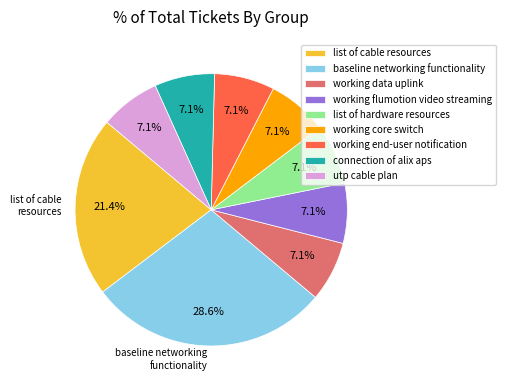

How many slices are in this pie chart?

9